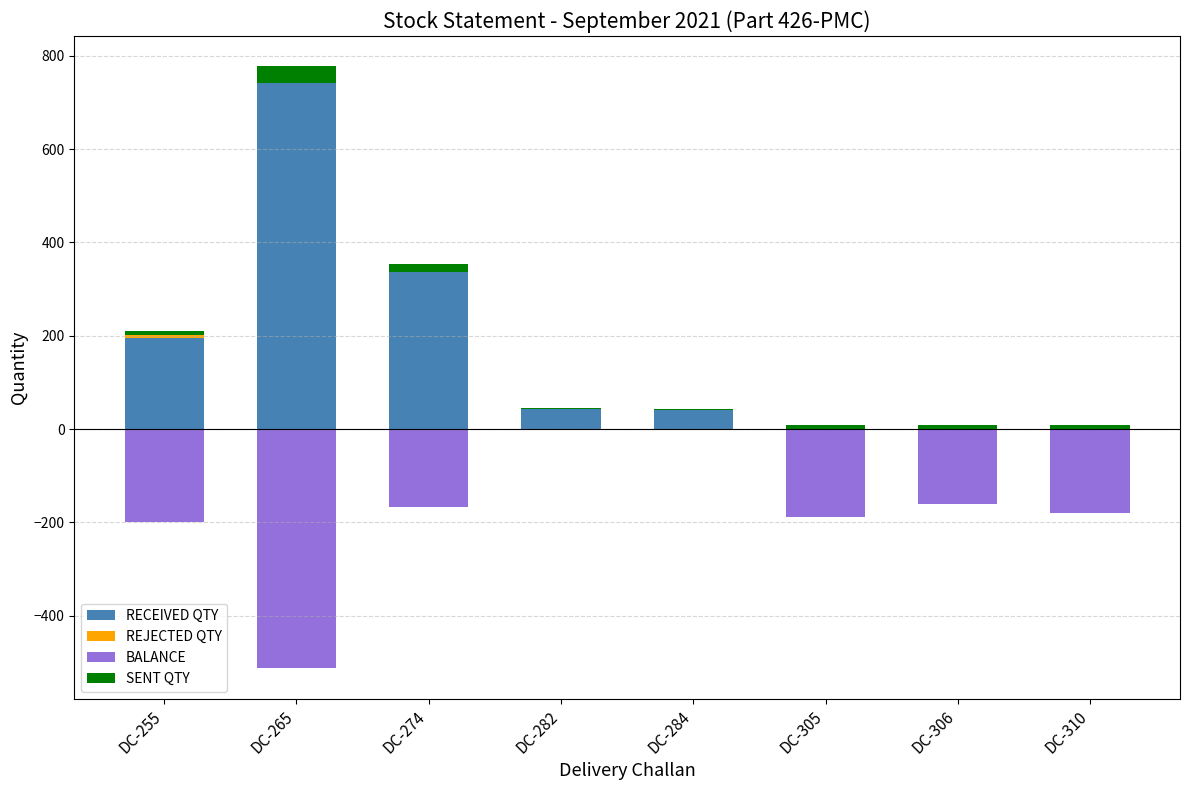

How many series are shown in this chart?

4